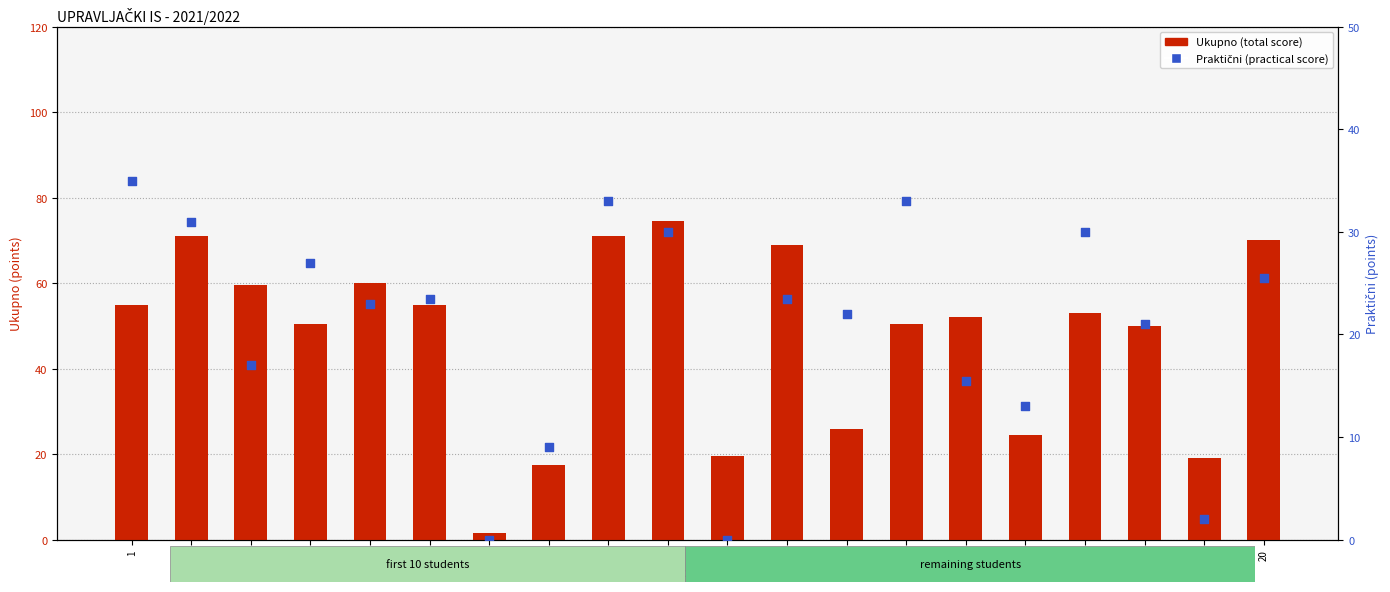

What is the total value across all series at 13?

48.0